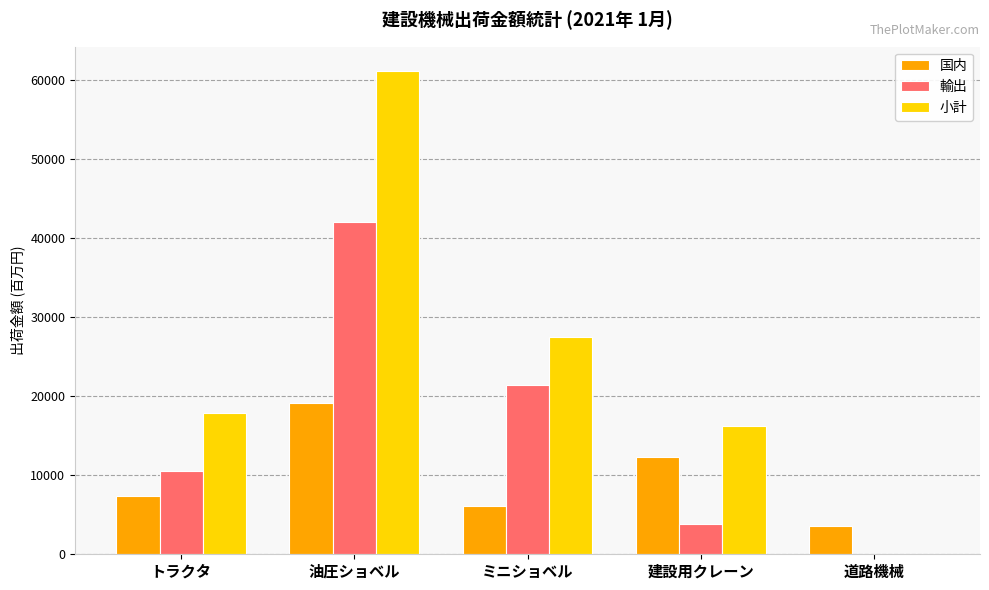

What are all the series names shown in the legend?

国内, 輸出, 小計